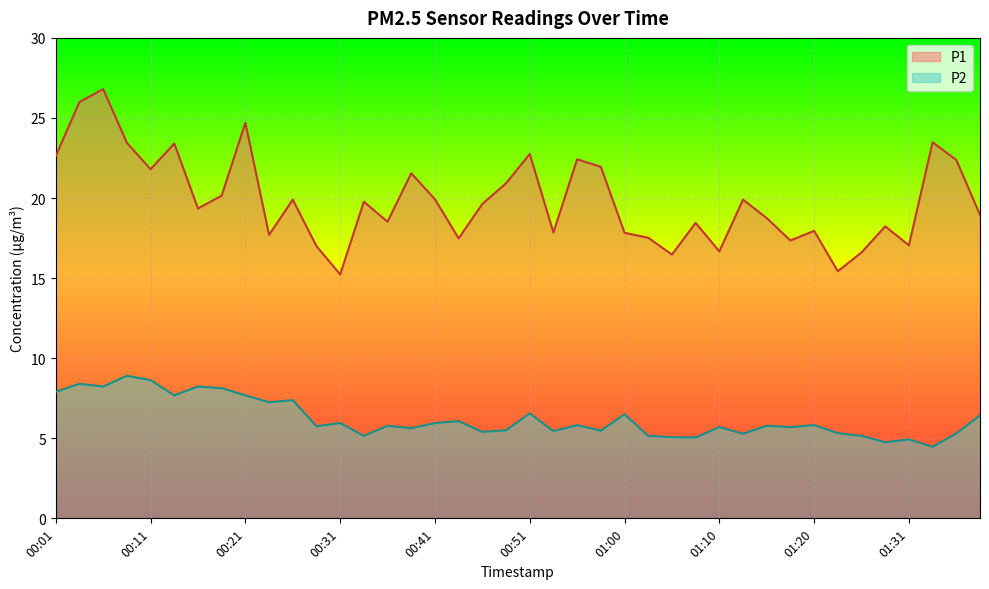

What is the difference between the highest and lowest values at 01:36?

17.1